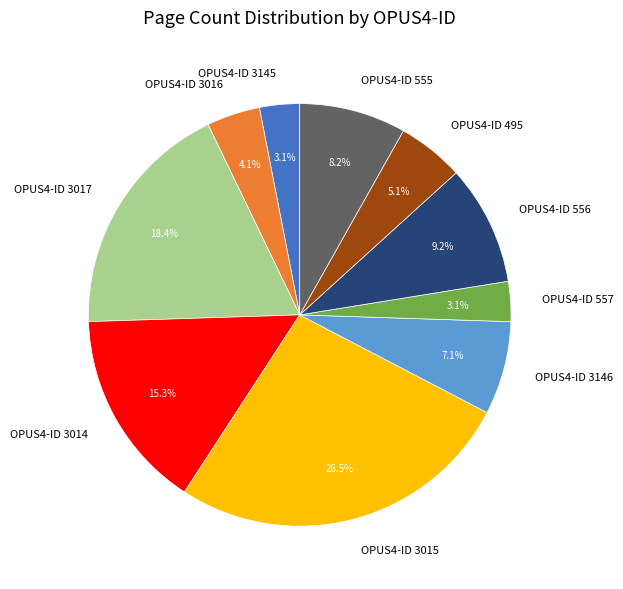

How many segments does this pie chart have?

10